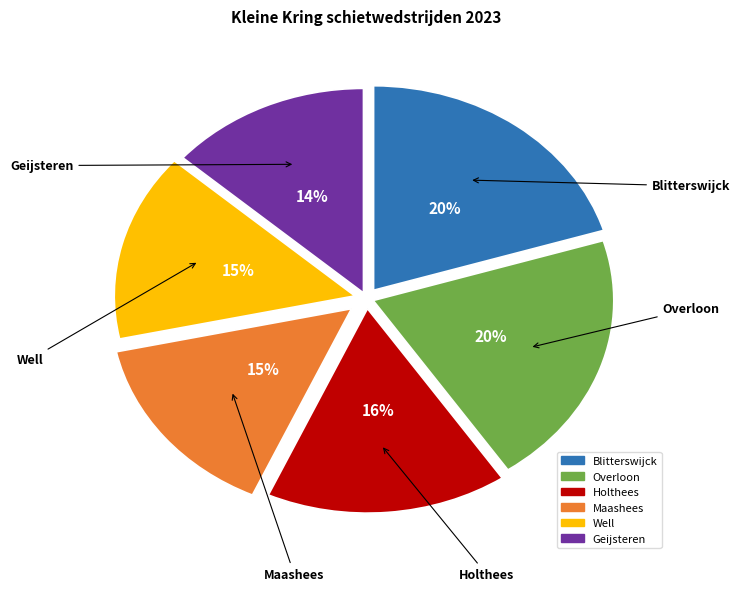

To the nearest percent, what is the difference between the Holthees and Overloon slice percentages?

4%